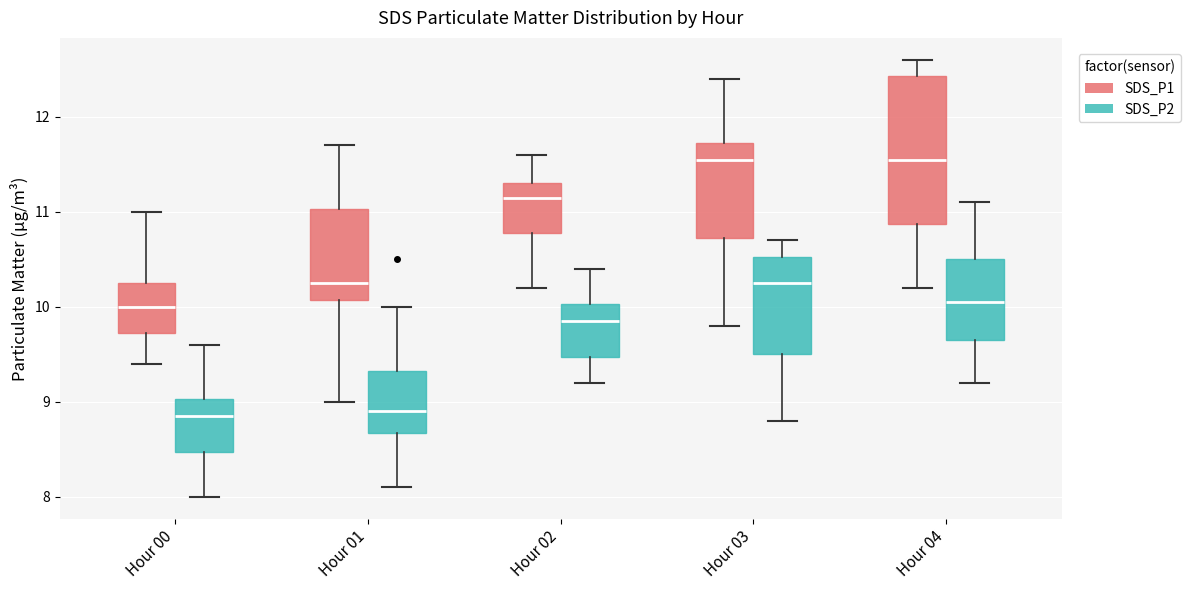

Where is the upper edge of the box for Hour 03 (SDS_P1) on the y-axis? The values are not printed on the chart, so give them approximately, as read against the axis.

11.7